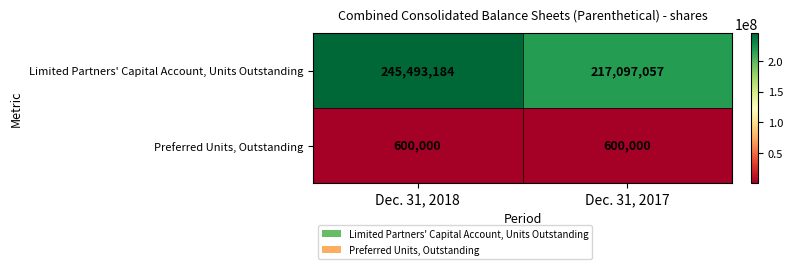

Reading left to right, what are all the values shown in this chart?

Limited Partners' Capital Account, Units Outstanding: Dec. 31, 2018=245493184	Dec. 31, 2017=217097057
Preferred Units, Outstanding: Dec. 31, 2018=600000	Dec. 31, 2017=600000